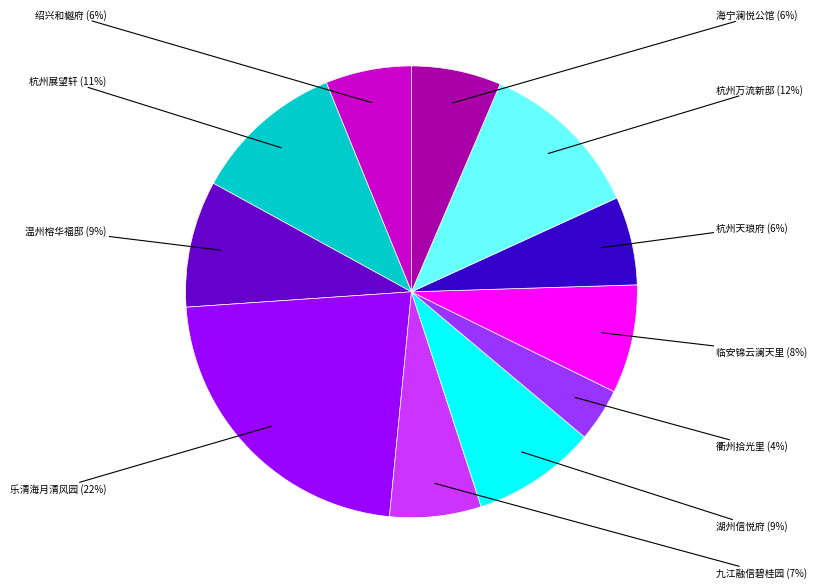

To the nearest percent, what is the average slice percentage?

9%